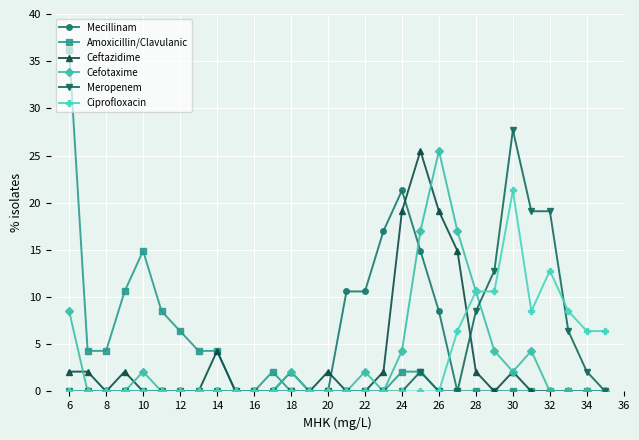

What is the maximum value for Meropenem?

27.7